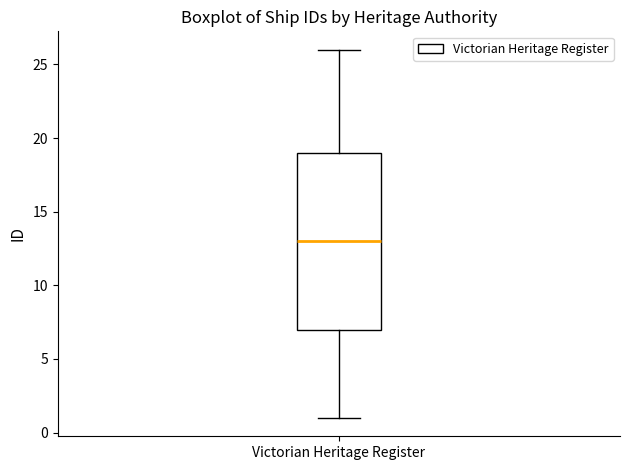

Transcribe this box plot: give where the median line is, the range the box spans, and where the two whiskers end, as read against the y-axis. The values are not printed on the chart, so give them approximately, as read against the axis.

median 13, box 7 to 19, whiskers 1 to 26